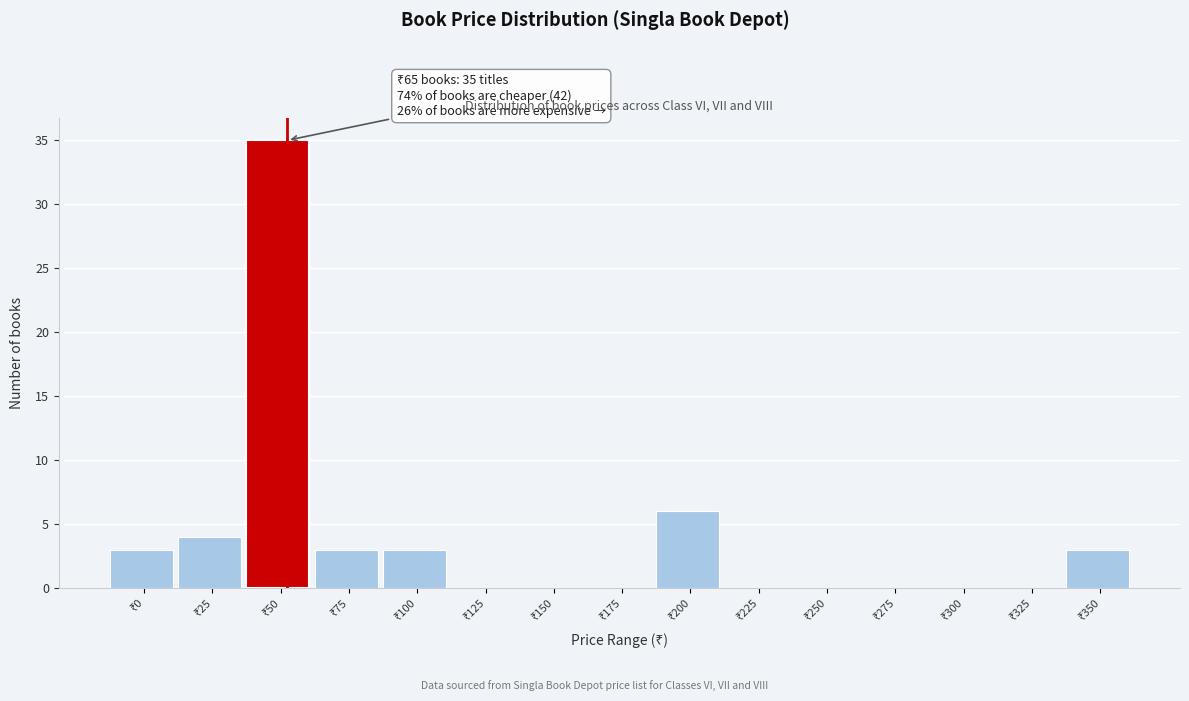

What is the greatest value displayed?

35